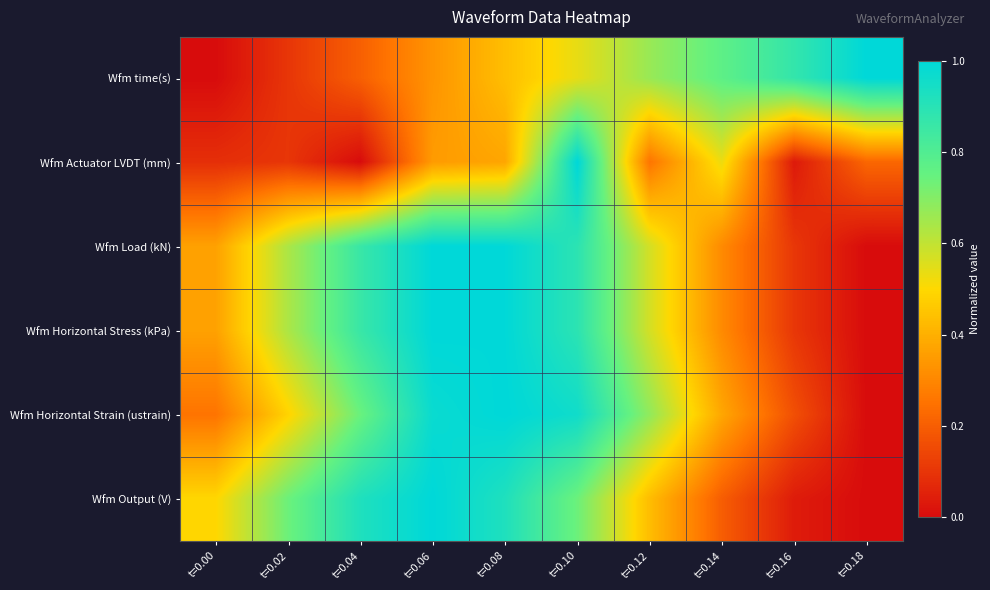

Reading right to left, list all the values displayed in this chart.

Wfm time(s): t=0.18=1.0	t=0.16=0.9	t=0.14=0.8	t=0.12=0.7	t=0.10=0.5	t=0.08=0.4	t=0.06=0.3	t=0.04=0.2	t=0.02=0.1	t=0.00=0.0
Wfm Actuator LVDT (mm): t=0.18=0.2	t=0.16=0.0	t=0.14=0.5	t=0.12=0.3	t=0.10=1.0	t=0.08=0.4	t=0.06=0.4	t=0.04=0.0	t=0.02=0.1	t=0.00=0.1
Wfm Load (kN): t=0.18=0.0	t=0.16=0.1	t=0.14=0.3	t=0.12=0.6	t=0.10=0.9	t=0.08=1.0	t=0.06=1.0	t=0.04=0.9	t=0.02=0.6	t=0.00=0.4
Wfm Horizontal Stress (kPa): t=0.18=0.0	t=0.16=0.1	t=0.14=0.3	t=0.12=0.6	t=0.10=0.9	t=0.08=1.0	t=0.06=1.0	t=0.04=0.9	t=0.02=0.6	t=0.00=0.4
Wfm Horizontal Strain (ustrain): t=0.18=0.0	t=0.16=0.2	t=0.14=0.4	t=0.12=0.7	t=0.10=1.0	t=0.08=1.0	t=0.06=1.0	t=0.04=0.7	t=0.02=0.5	t=0.00=0.3
Wfm Output (V): t=0.18=0.0	t=0.16=0.0	t=0.14=0.2	t=0.12=0.4	t=0.10=0.7	t=0.08=0.9	t=0.06=1.0	t=0.04=0.9	t=0.02=0.7	t=0.00=0.5